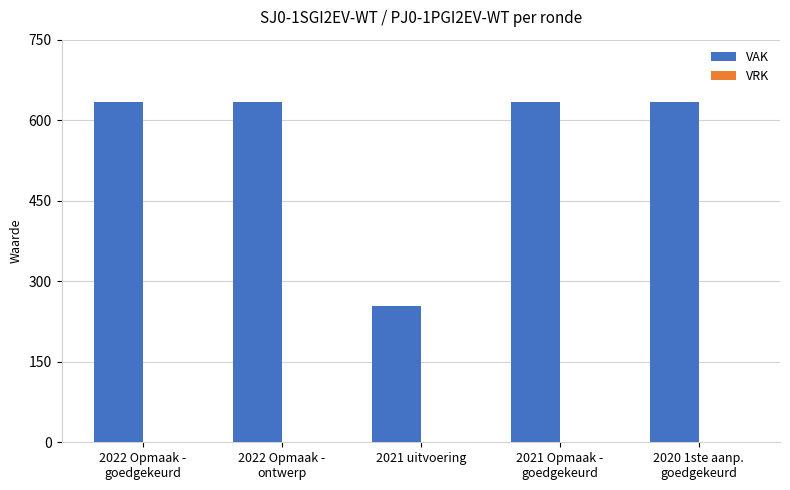

What is the label of the 2nd bar from the left?

2022 Opmaak -
ontwerp